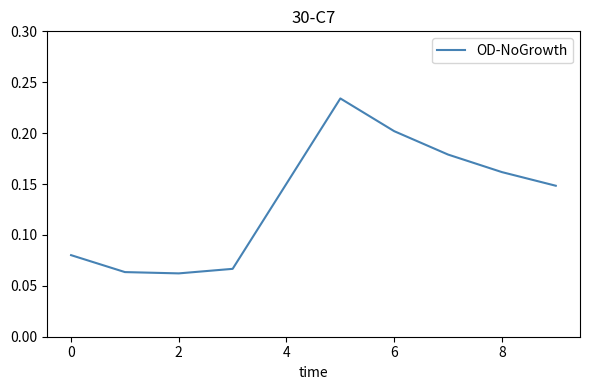

Is this an area chart (filled region under the line)?

No